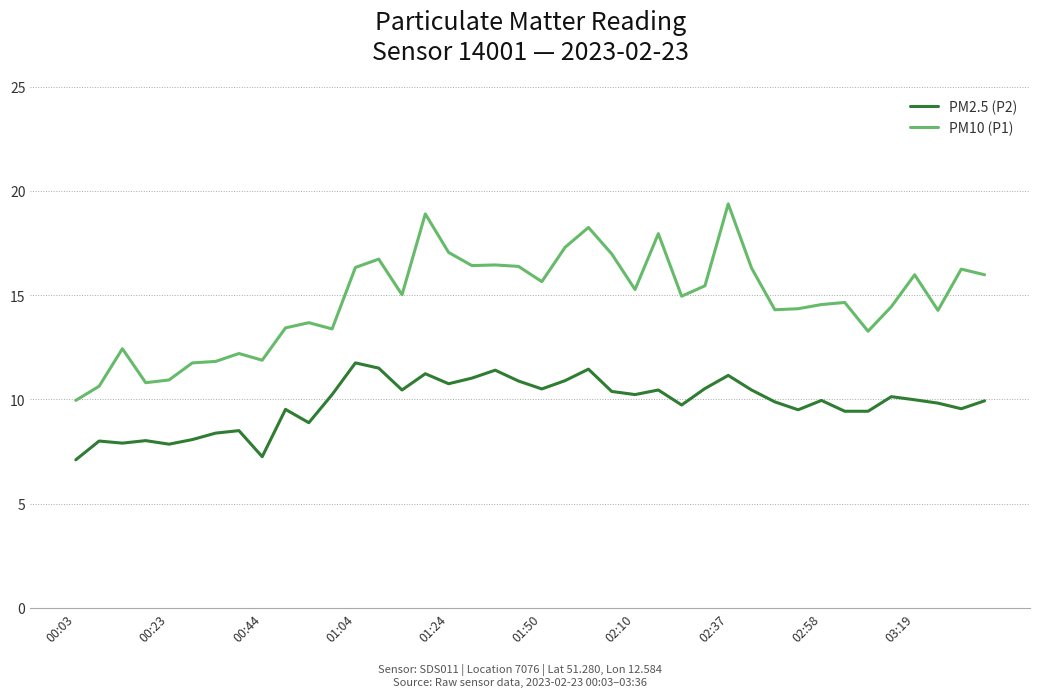

True or false: PM2.5 (P2) has more than 1 points higher than both neighbors.

True